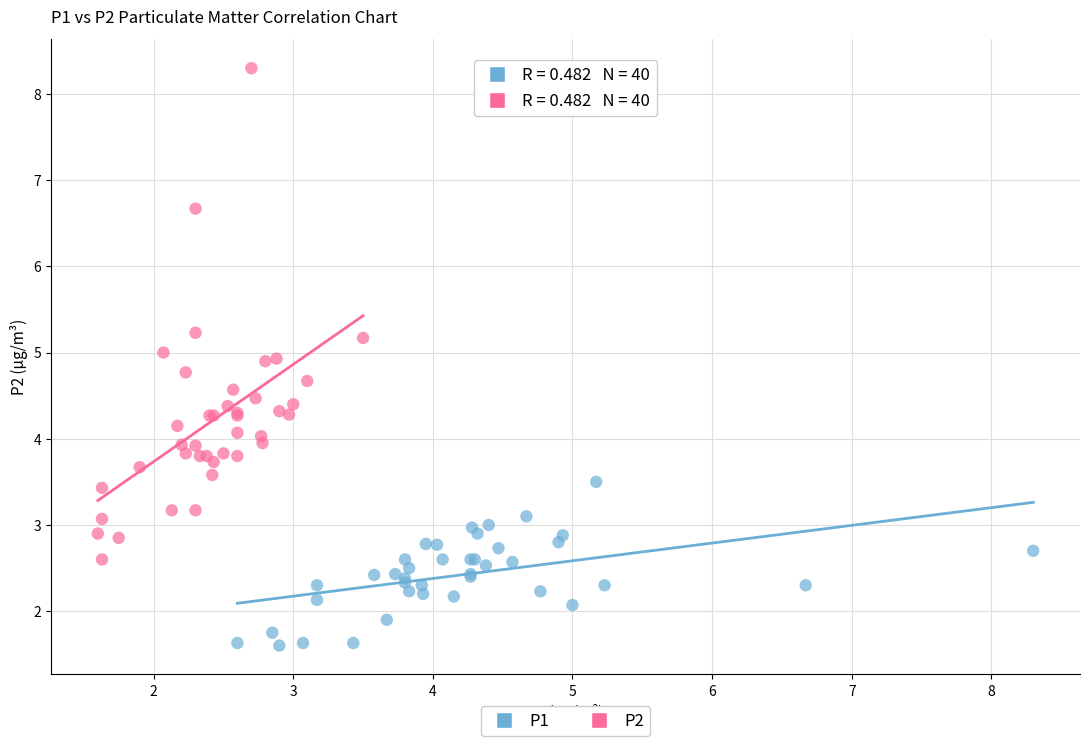

Which series reaches the maximum Y coordinate?

P2